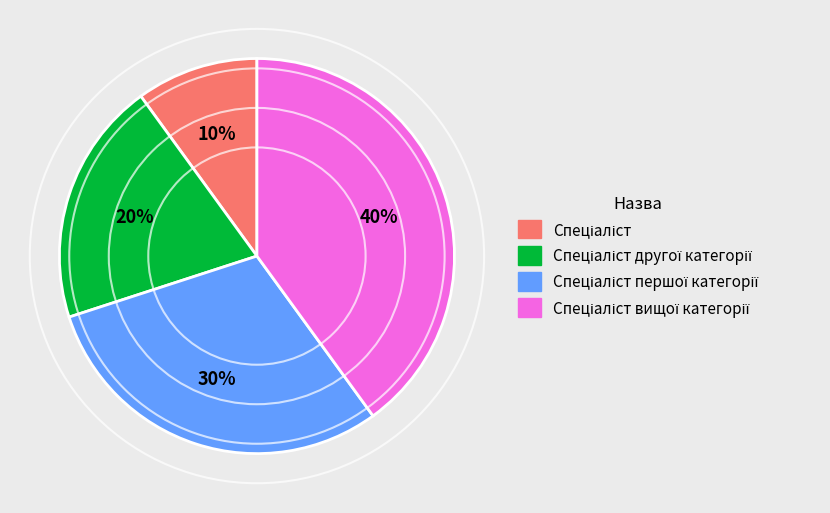

To the nearest percent, what is the average slice percentage?

25%